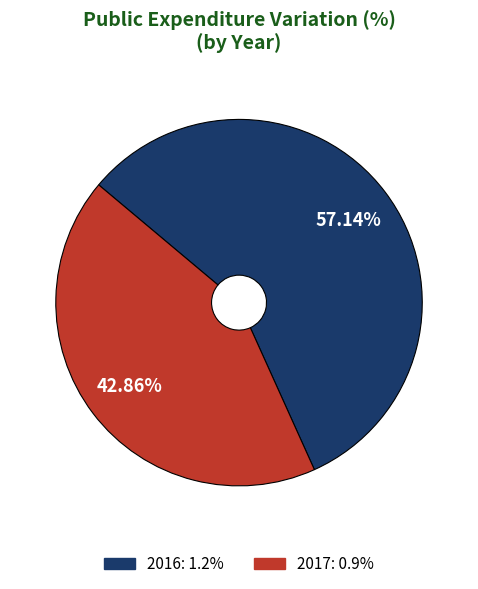

To the nearest percent, what portion does 2017 represent?

43%